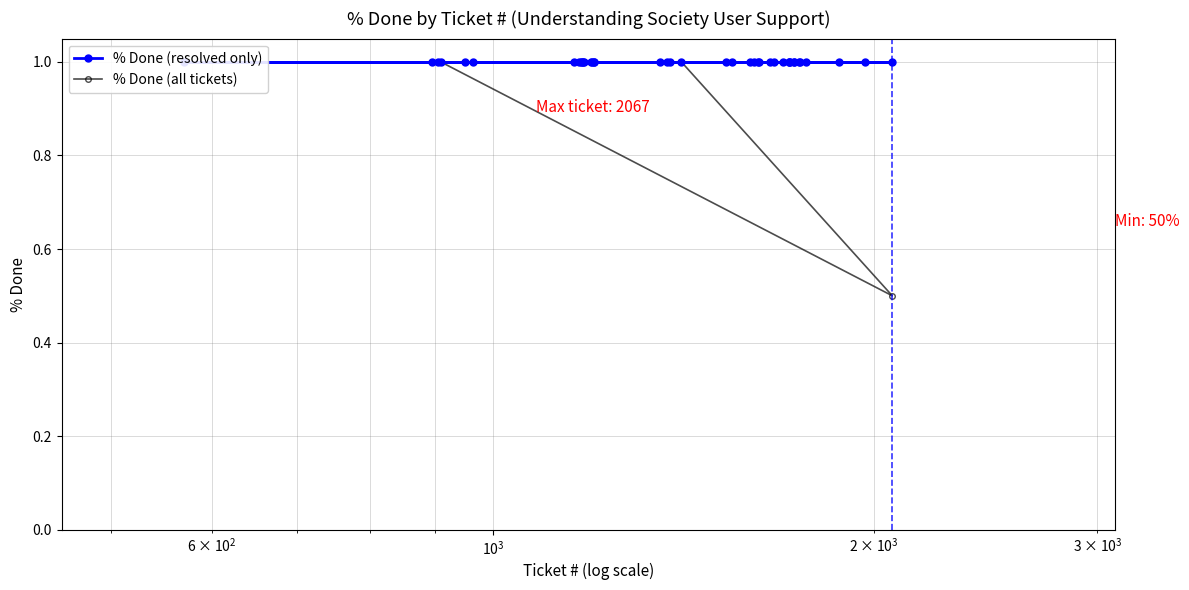

What is the maximum value for % Done (all tickets)?

1.0